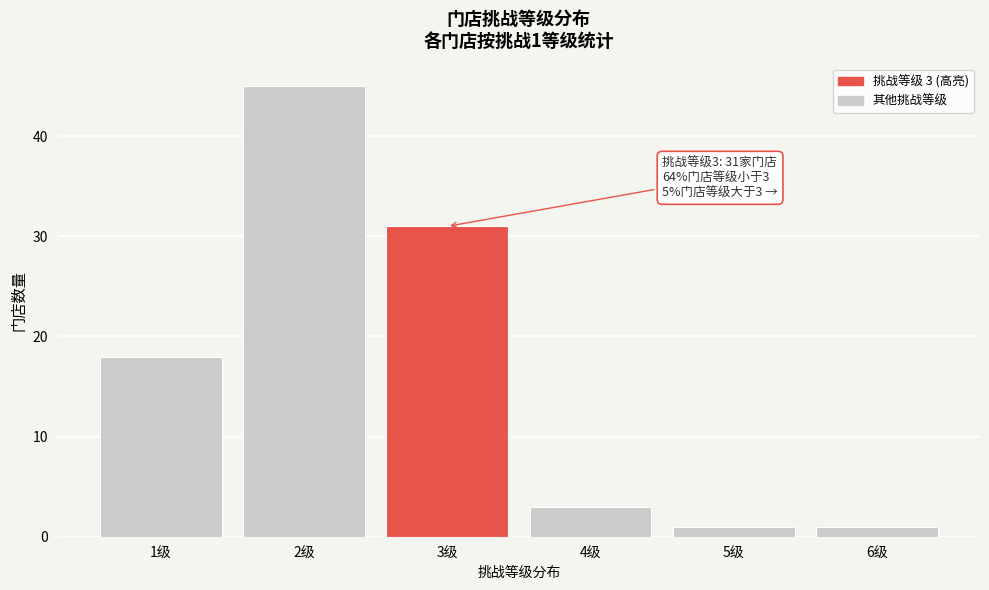

Reading left to right, list all the values displayed in this chart.

1级=18	2级=45	3级=31	4级=3	5级=1	6级=1